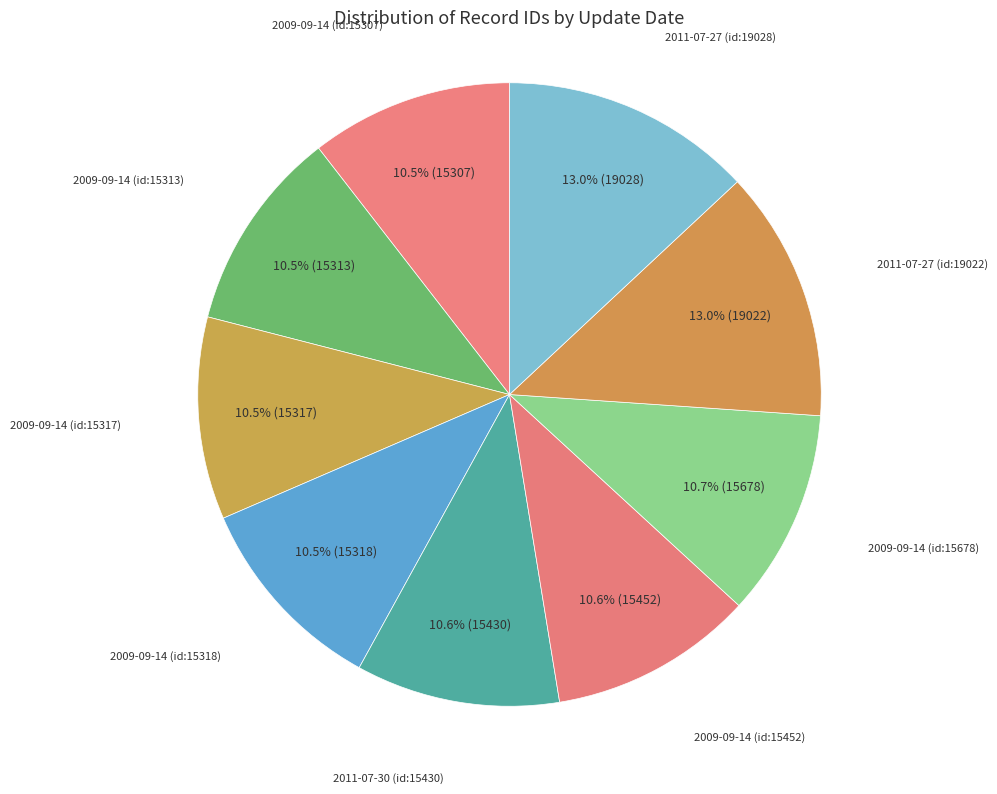

How many slices are in this pie chart?

9